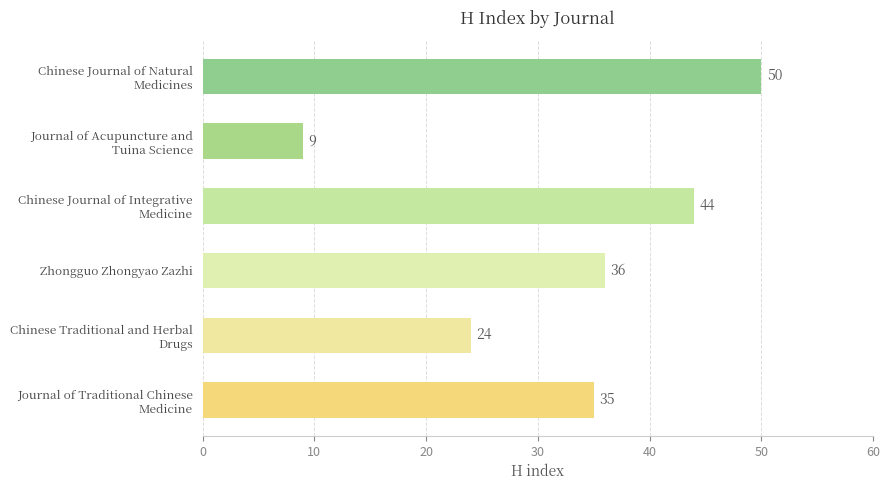

What is the minimum value shown in the chart?

9